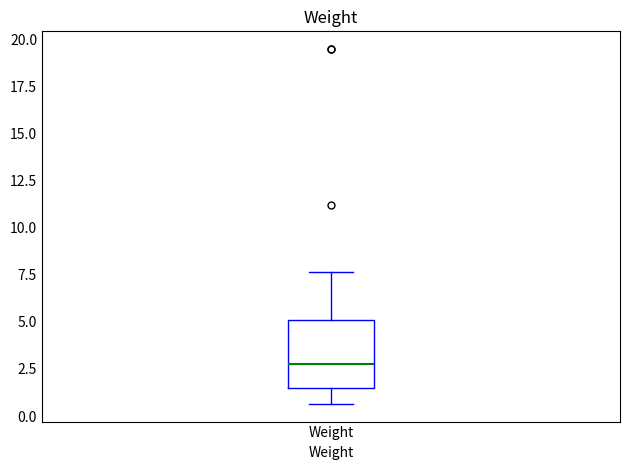

Read this box plot against the y-axis: the position of the median line, the range covered by the box, and the ends of both whiskers. The values are not printed on the chart, so give them approximately, as read against the axis.

median 3.0, box 1.5 to 5.0, whiskers 0.5 to 7.5